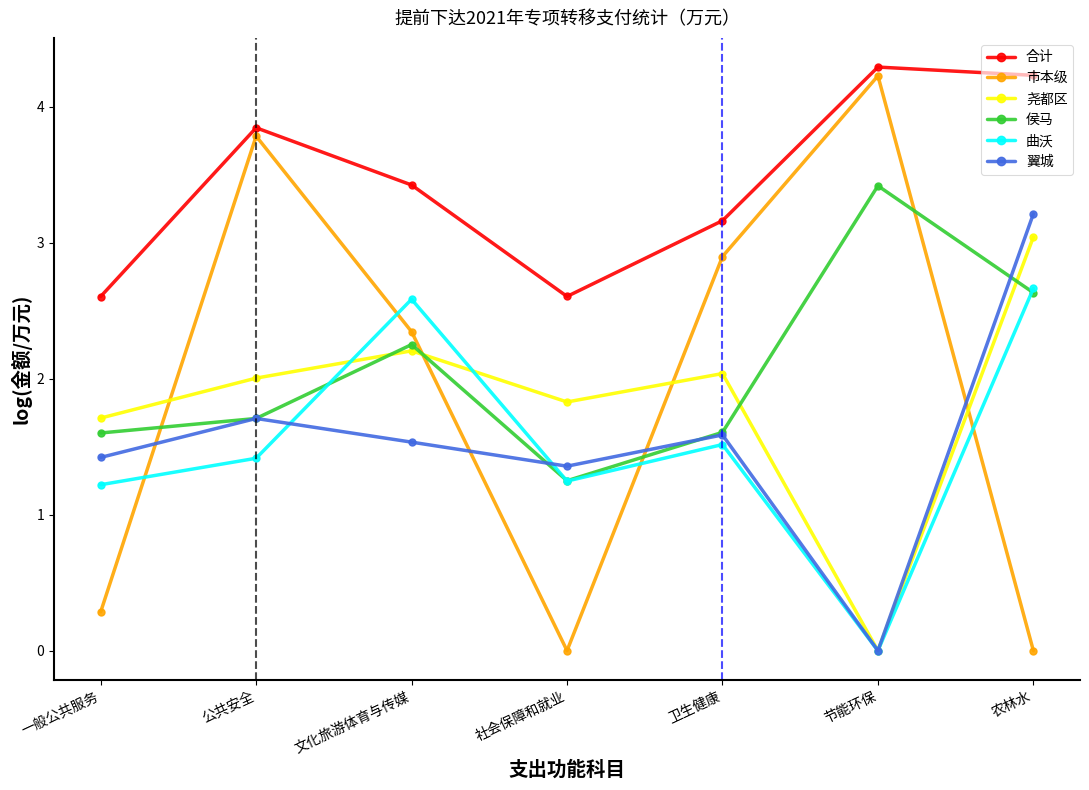

What is the difference between the highest and lowest values at 节能环保?

4.3